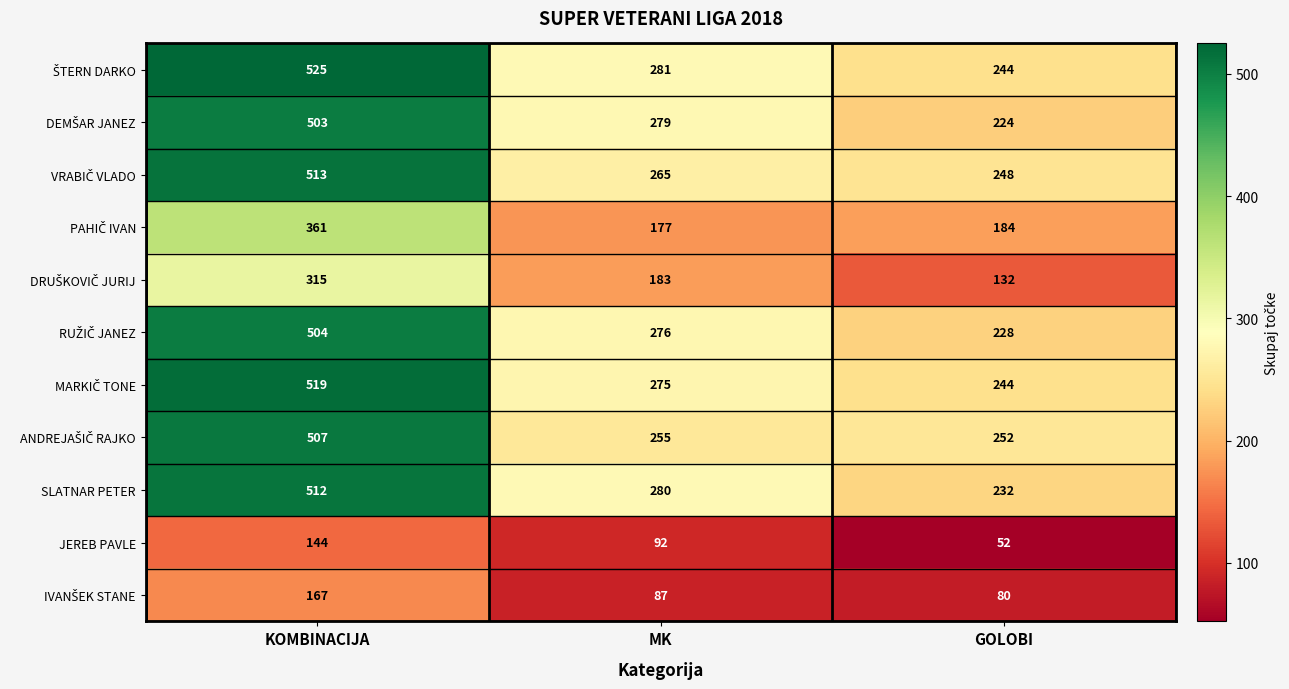

Which category has the highest value across all series?

KOMBINACIJA